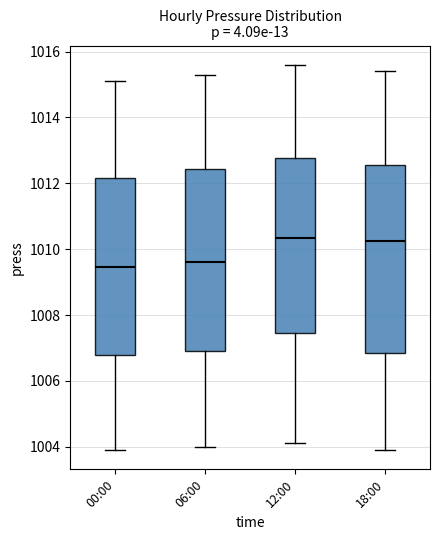

Where is the upper edge of the box for 06:00 on the y-axis? The values are not printed on the chart, so give them approximately, as read against the axis.

1012.4